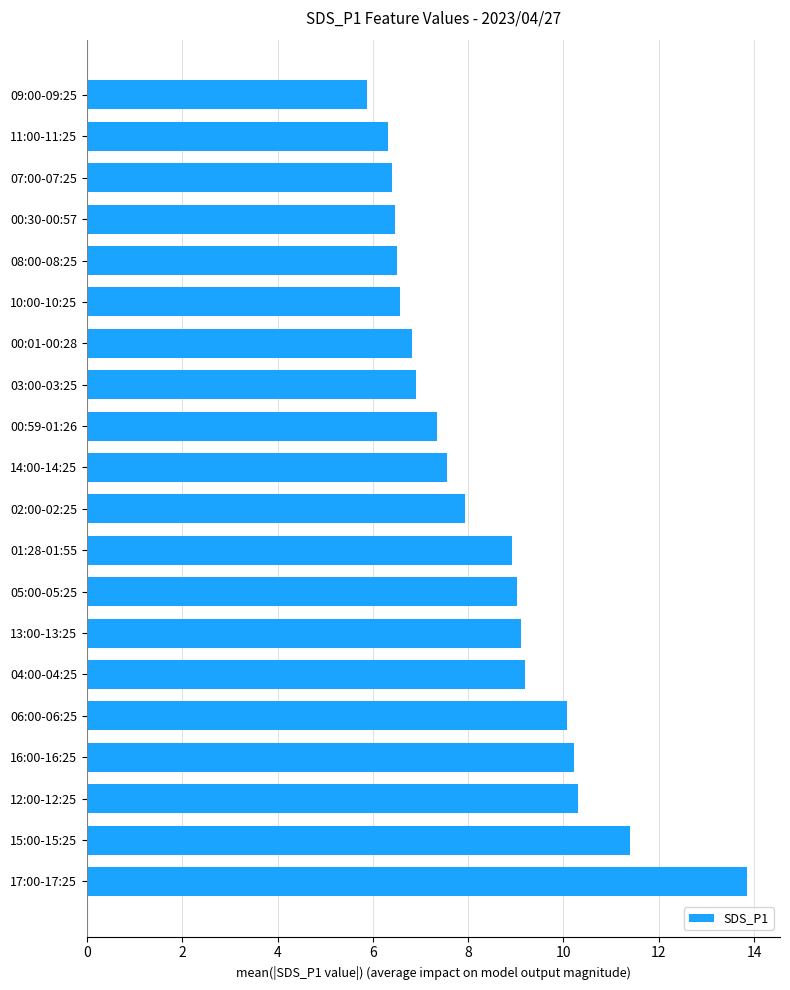

Between 00:59-01:26 and 09:00-09:25, which is larger?

00:59-01:26